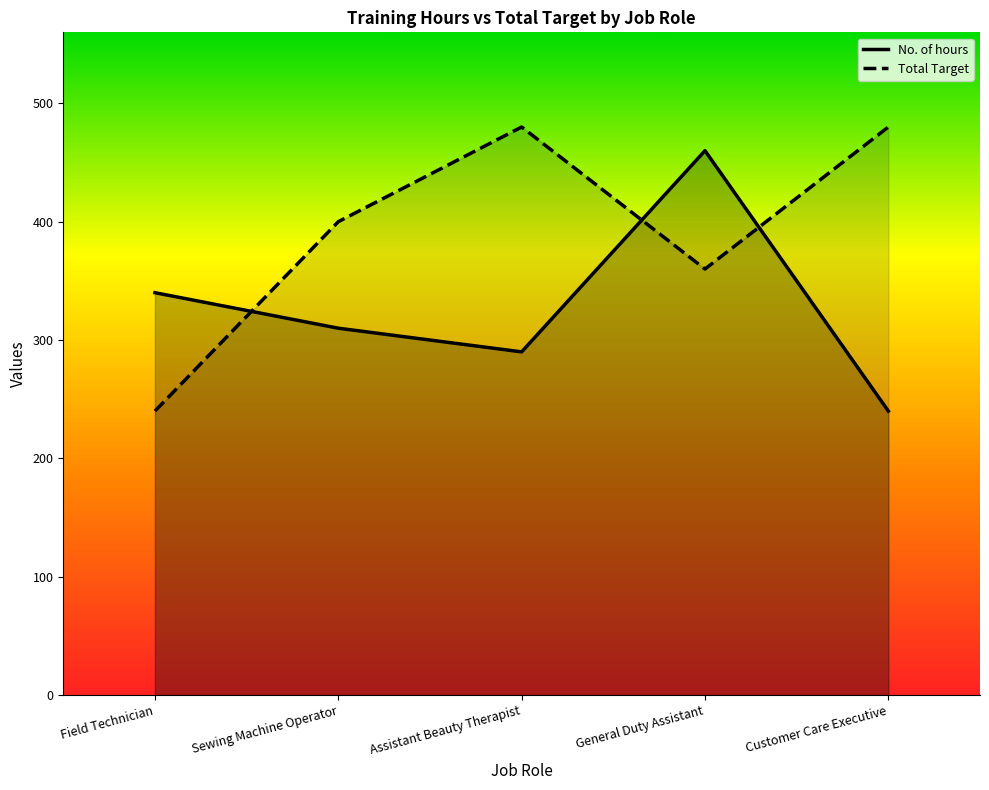

In Total Target, how many points are higher than both neighbors (excluding endpoints)?

1